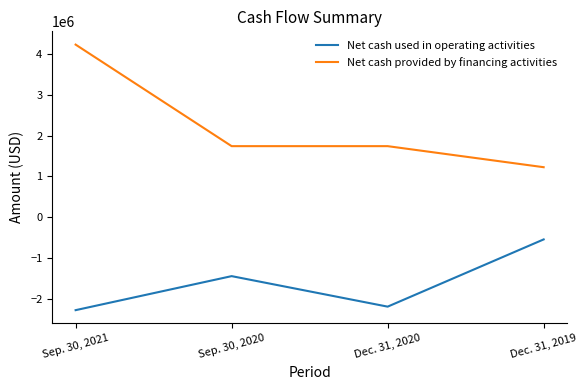

What is the approximate value of Net cash provided by financing activities at Sep. 30, 2020, to the nearest 100?

1741700